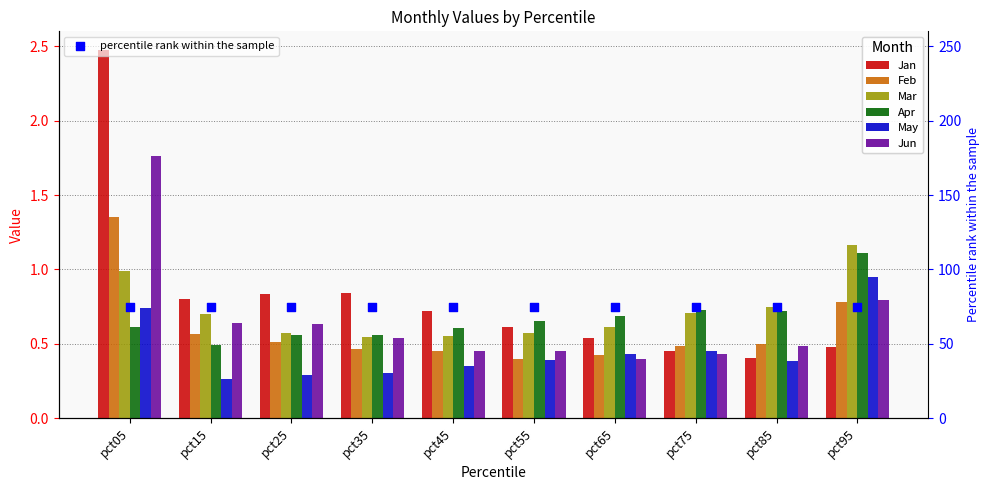

What are all the series names shown in the legend?

Jan, Feb, Mar, Apr, May, Jun